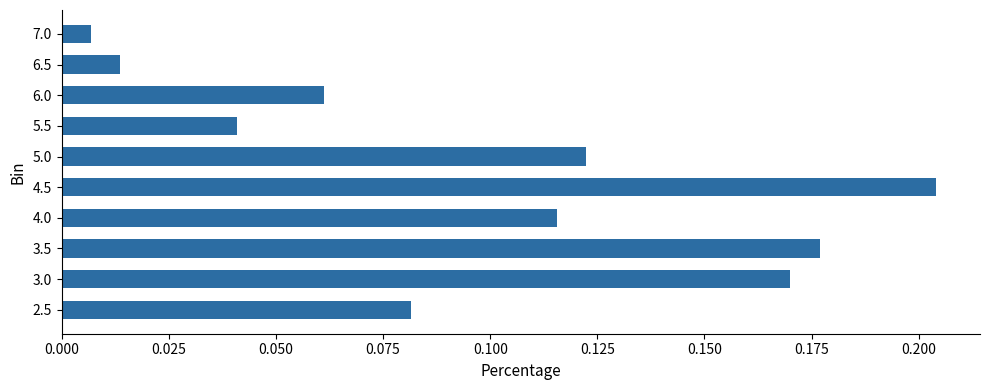

Which label corresponds to the largest value in the chart?

4.5